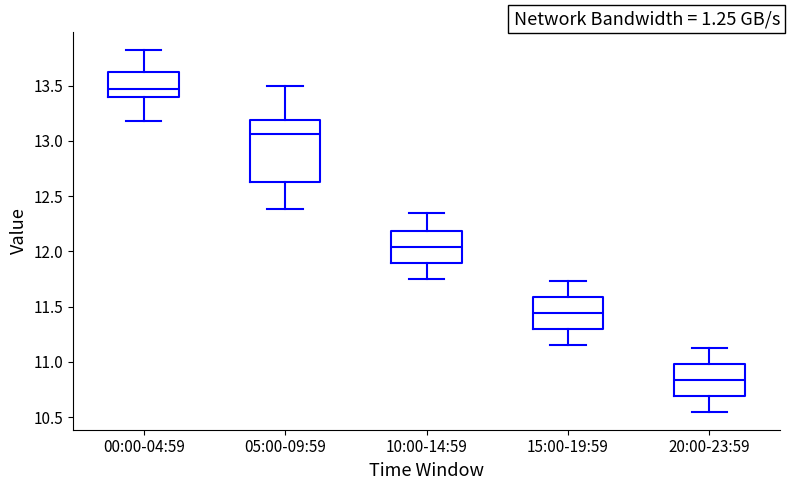

Which box is the tallest, from its lower edge to its upper edge?

05:00-09:59